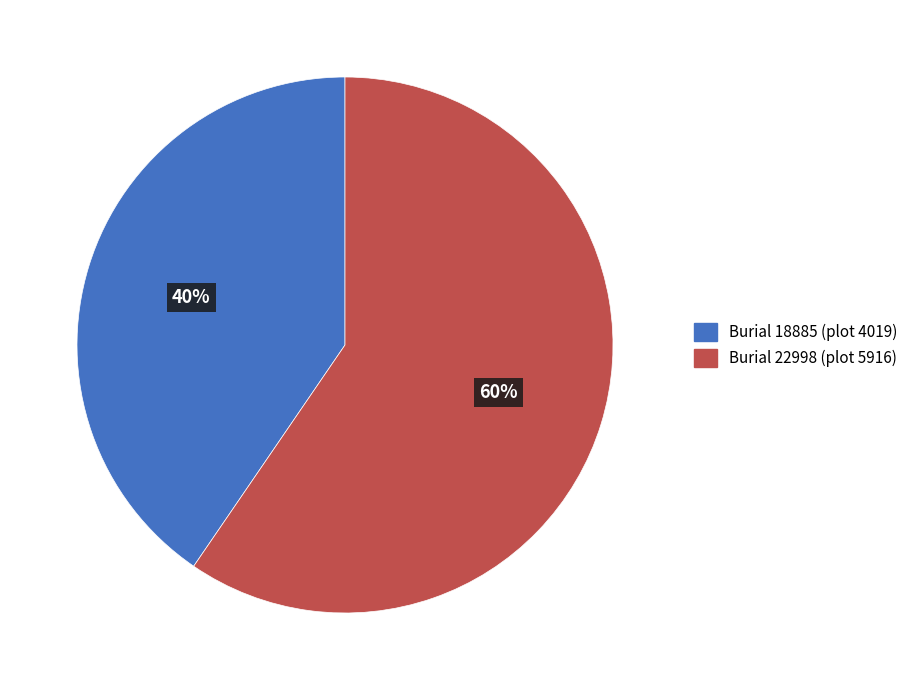

Count the number of slices in the pie.

2